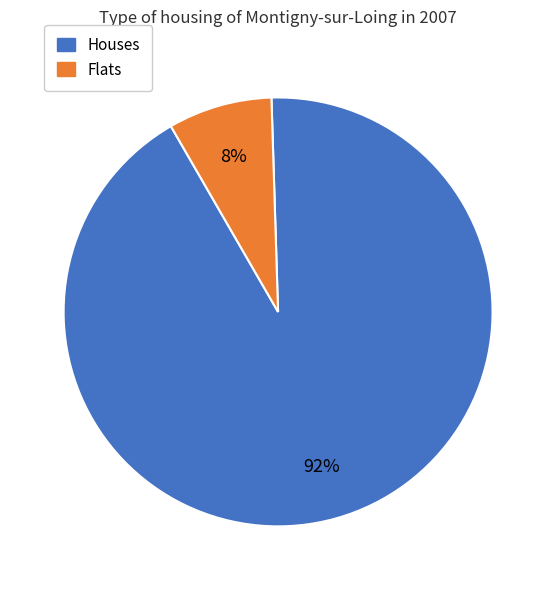

To the nearest percent, what is the difference between the largest and smallest slice percentages?

84%